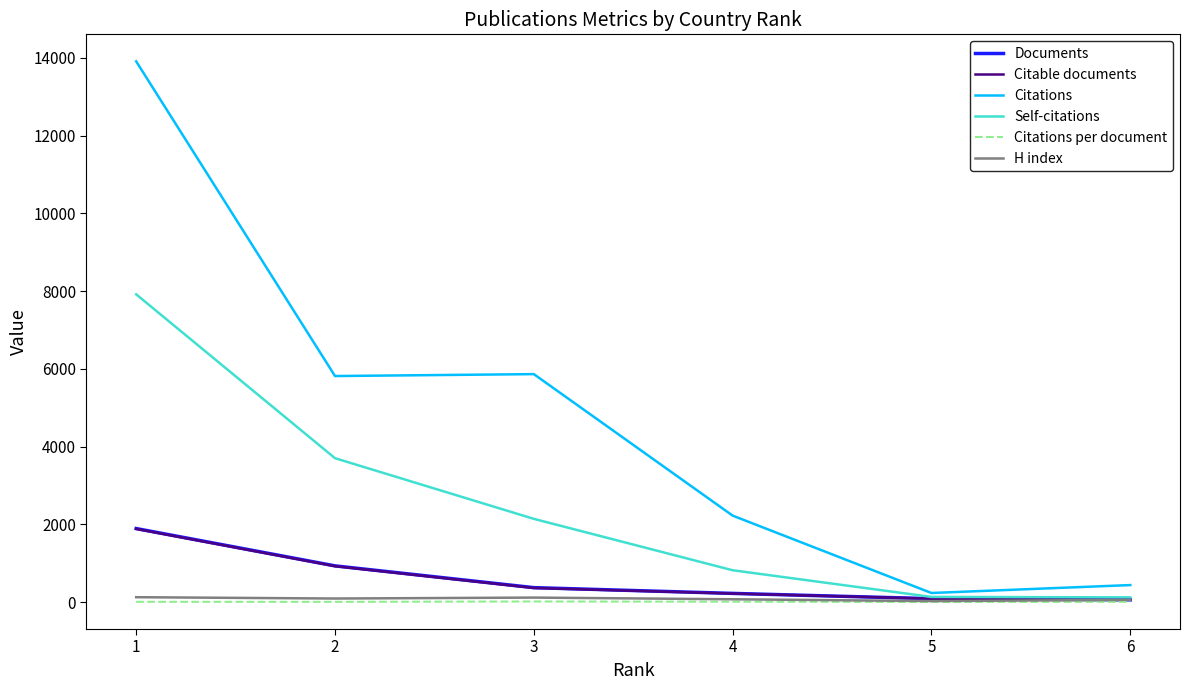

What is the maximum value shown in the chart?

13907.0